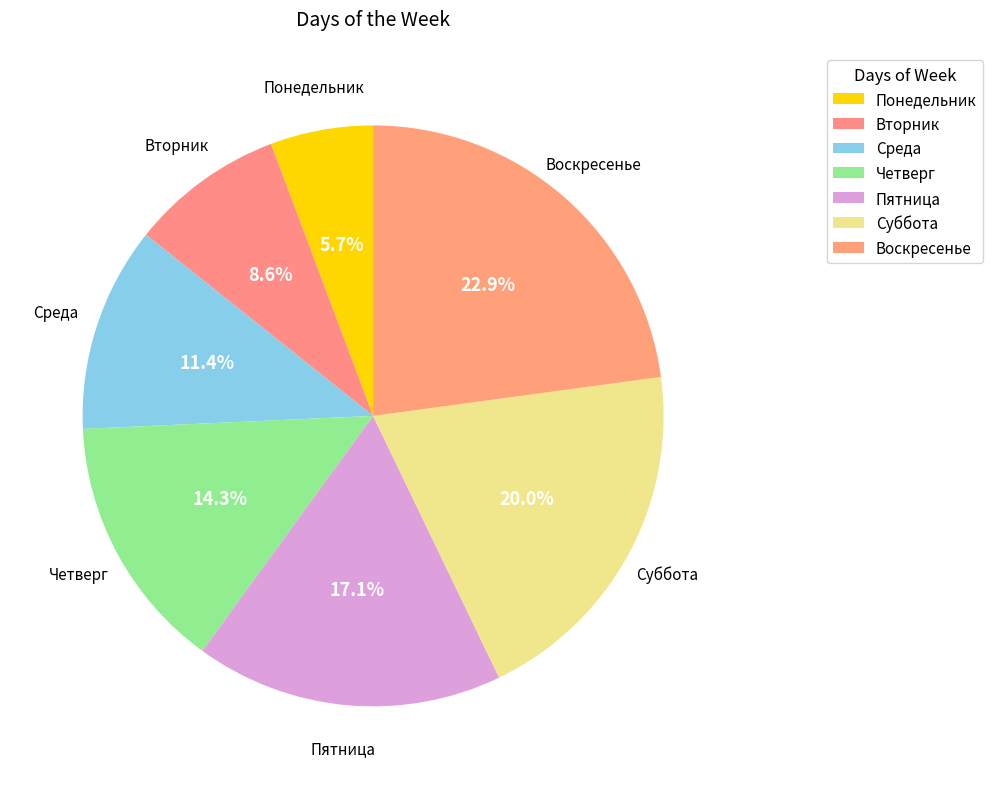

Which has a higher value, Четверг or Воскресенье?

Воскресенье